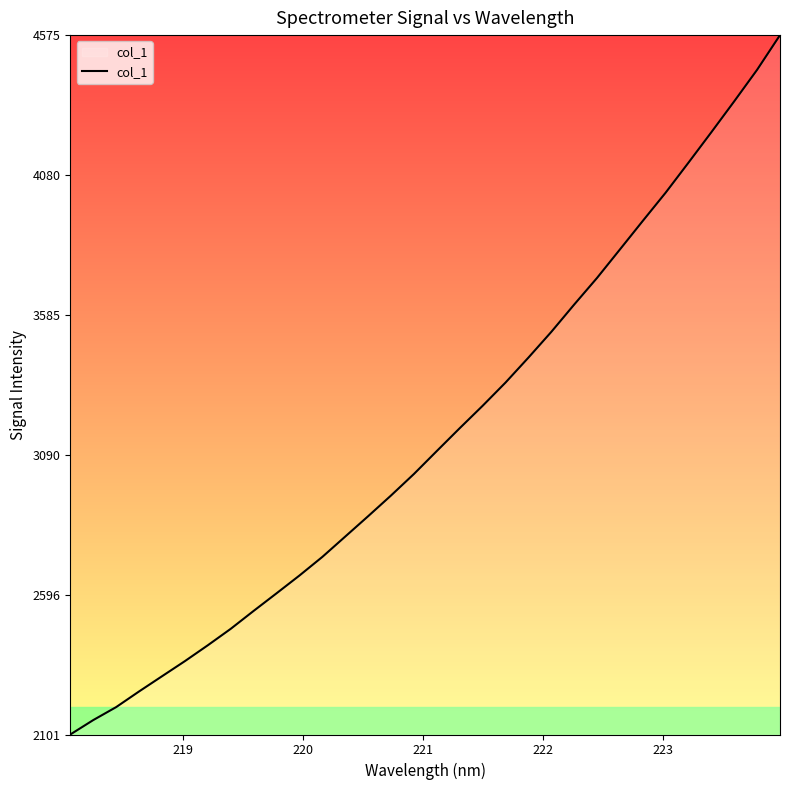

What is the difference between the maximum and minimum values?

2473.6